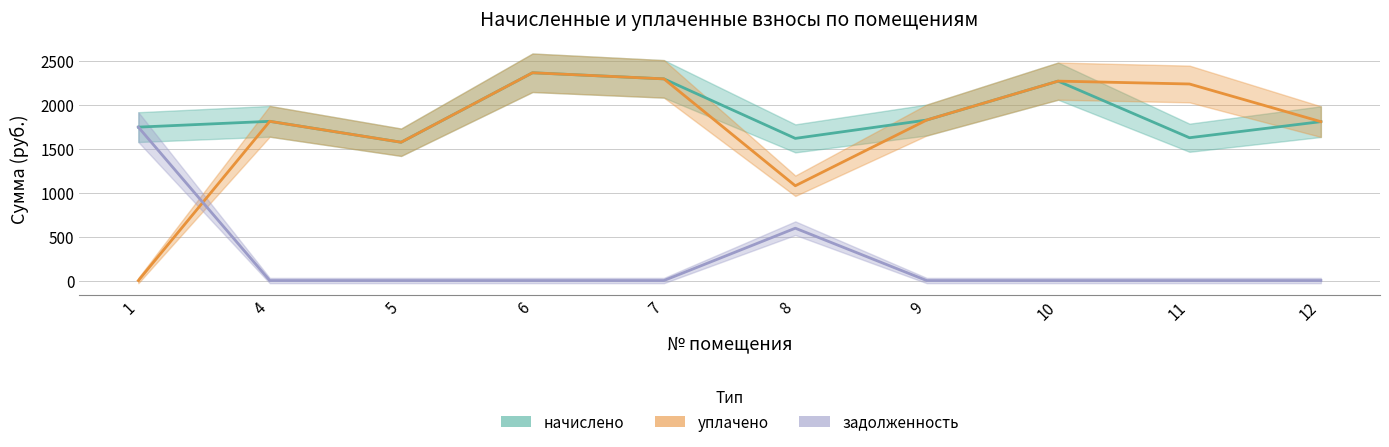

How many data points in уплачено are above 1829?

5